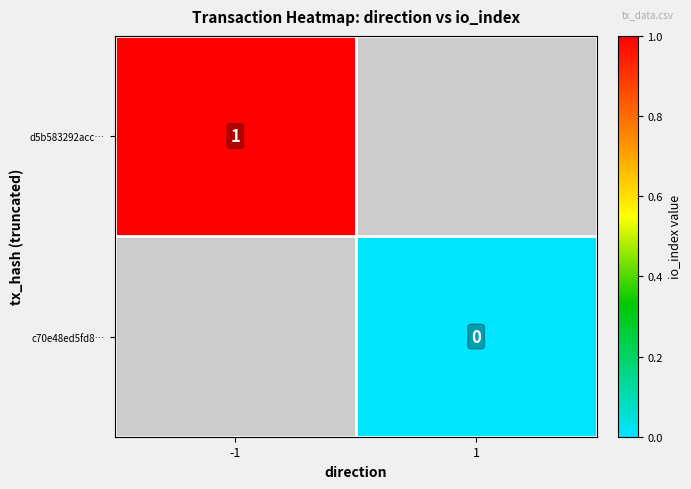

Count the number of categories in the chart.

2